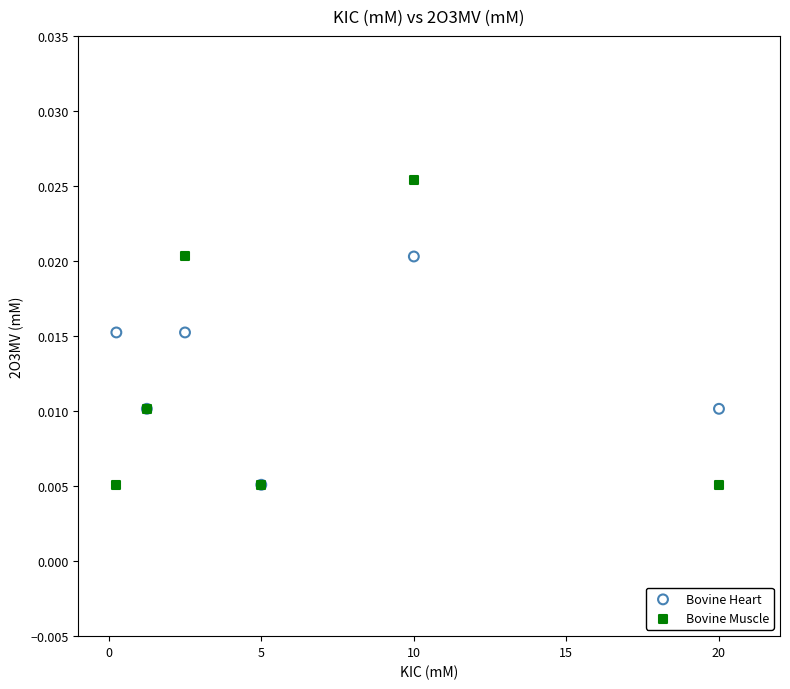

Which series reaches the maximum Y coordinate?

Bovine Muscle